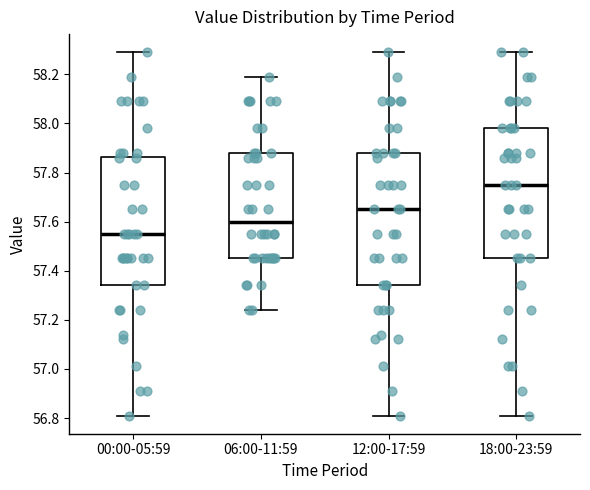

Which box has the highest median line?

18:00-23:59